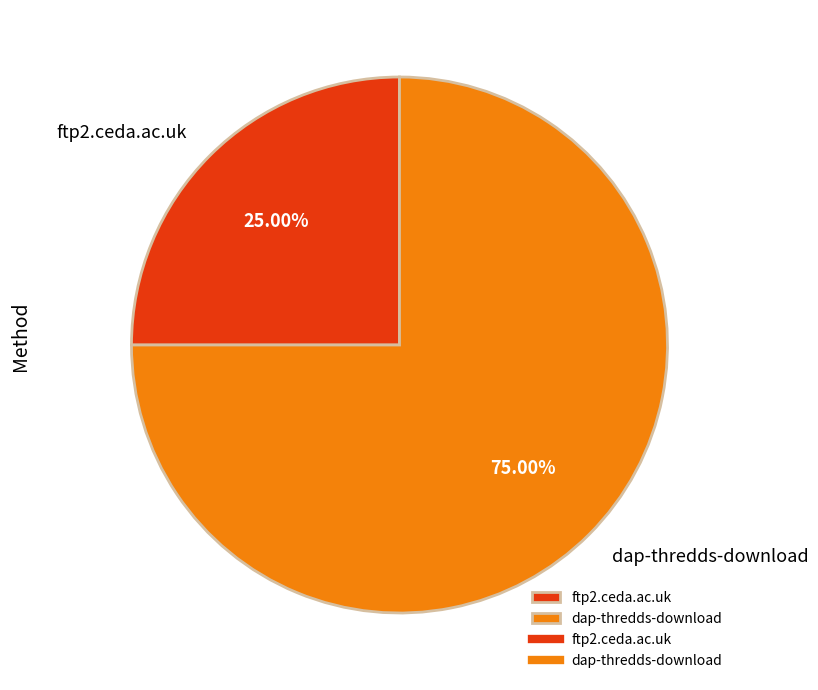

What portion of the pie excludes ftp2.ceda.ac.uk?

75.0%